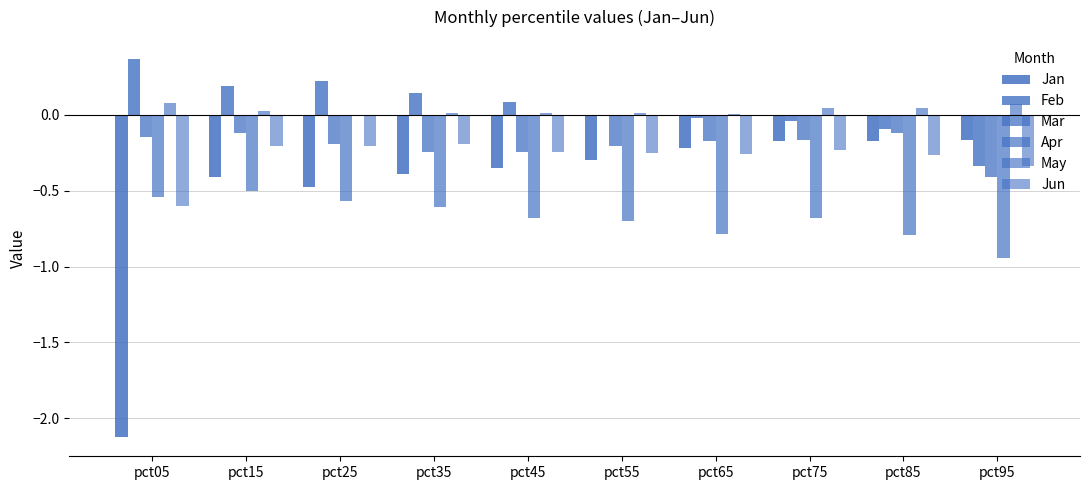

How many groups of bars are there?

10